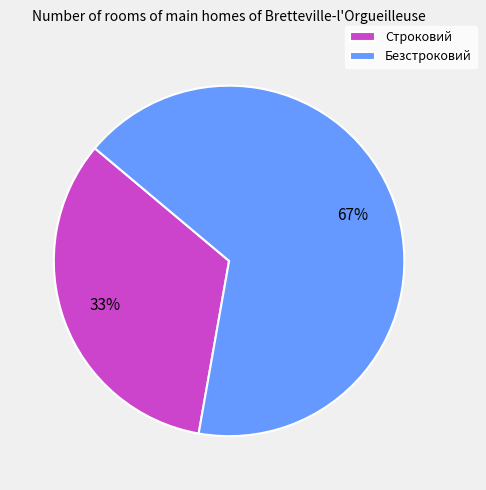

Is there a majority slice in this chart?

Yes